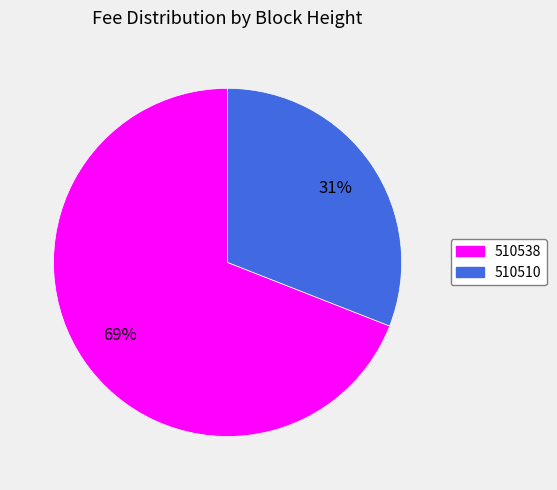

True or false: 510538 accounts for 57% of the total.

False